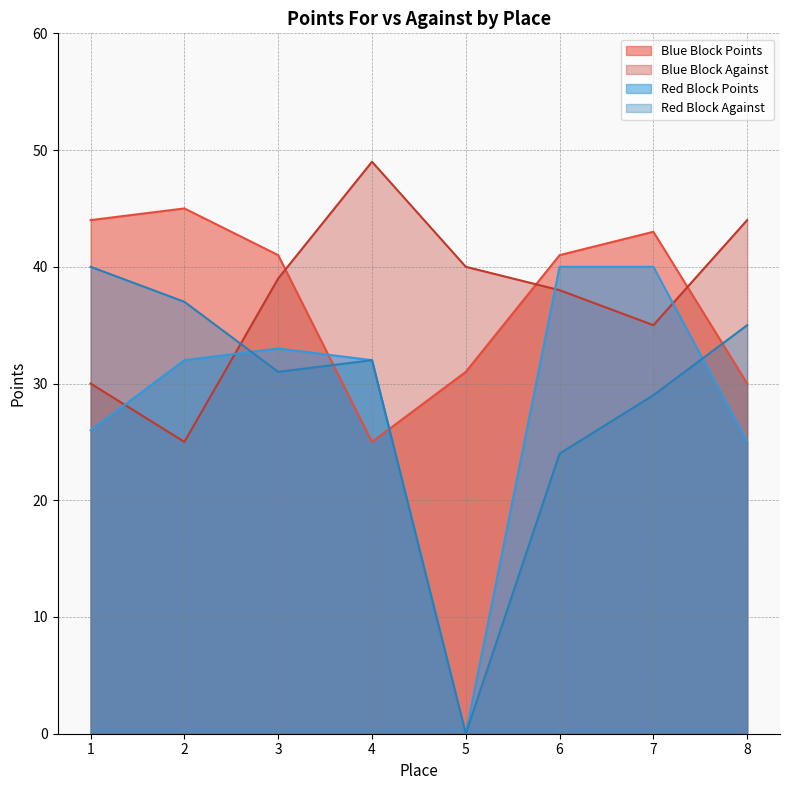

The Red Block Against series shows 23 at 5. True or false?

False